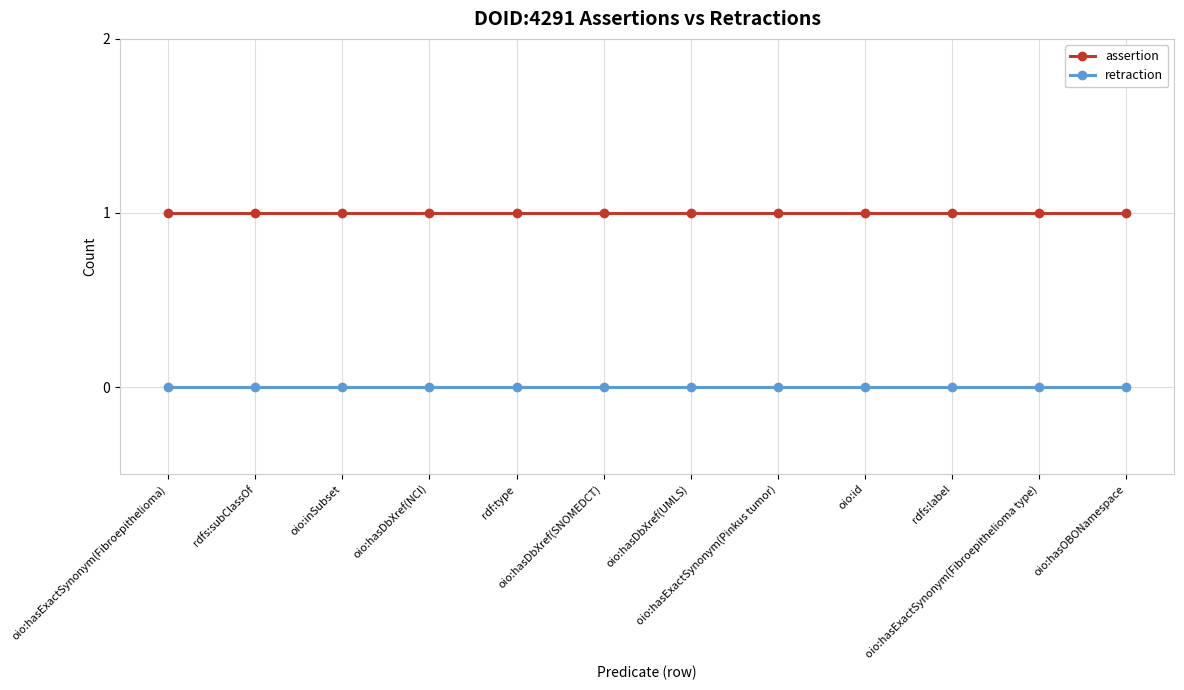

Is this an area chart (filled region under the line)?

No